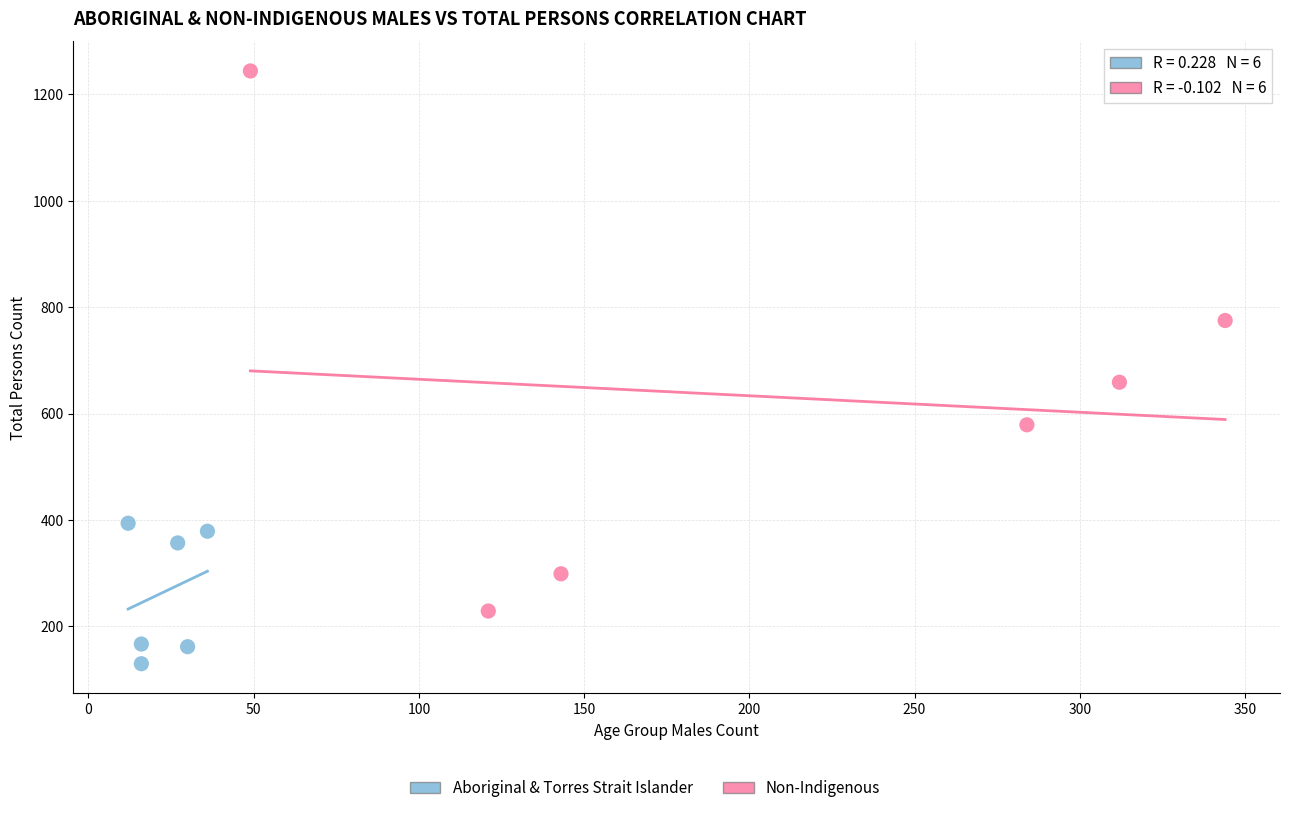

Which series has the largest Y range (max minus min)?

Non-Indigenous